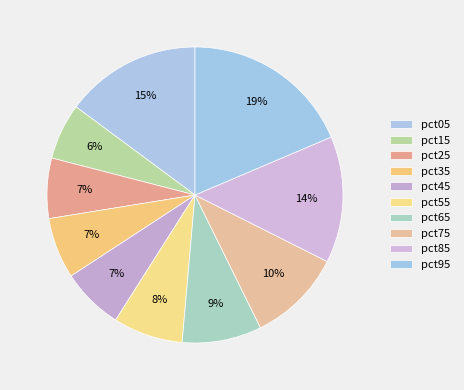

Count the number of slices in the pie.

10